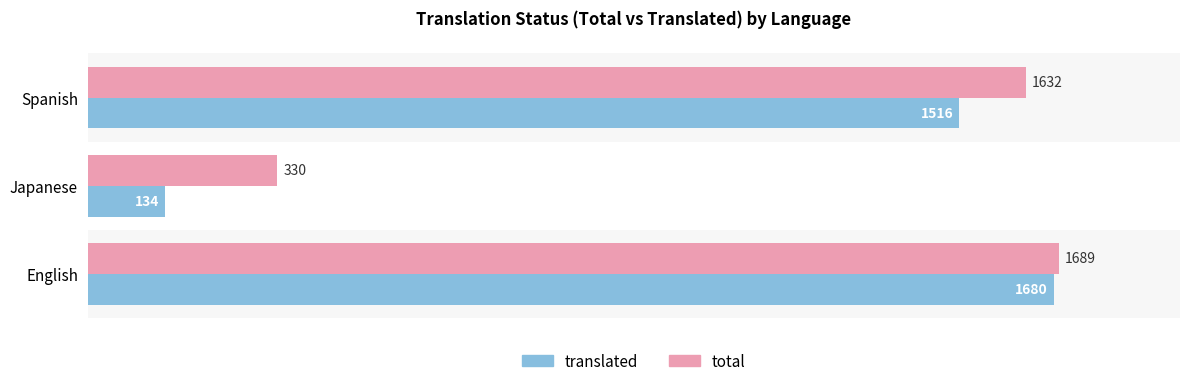

Which series has the largest total across all categories?

total